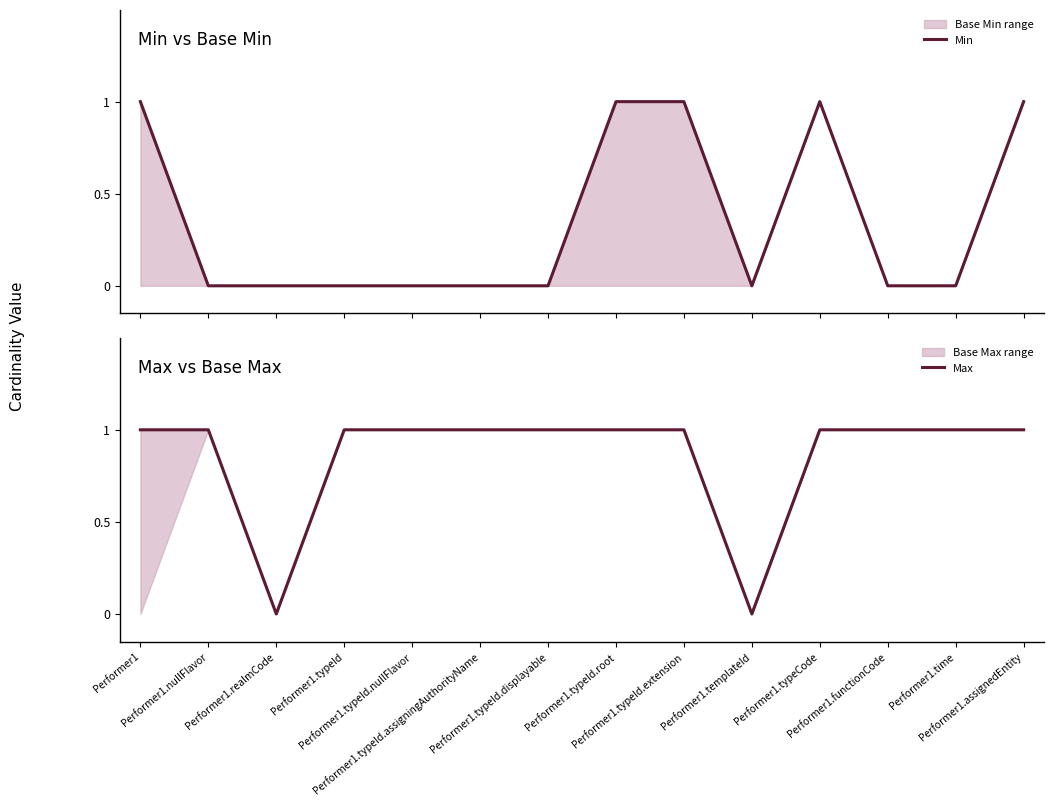

What is the sum of all Max values?

12